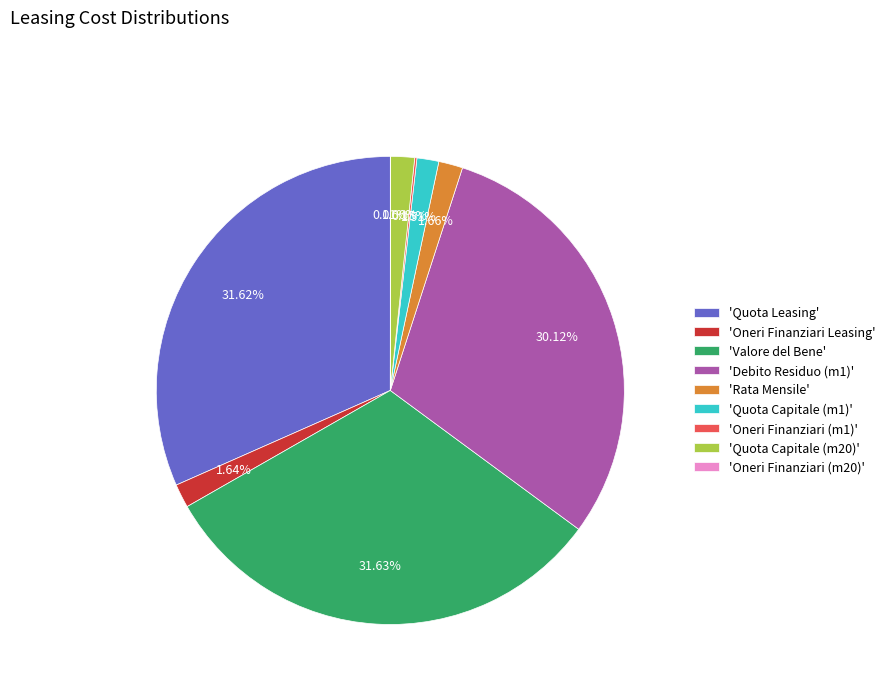

Is the sum of 'Rata Mensile' and 'Debito Residuo (m1)' greater than half?

No